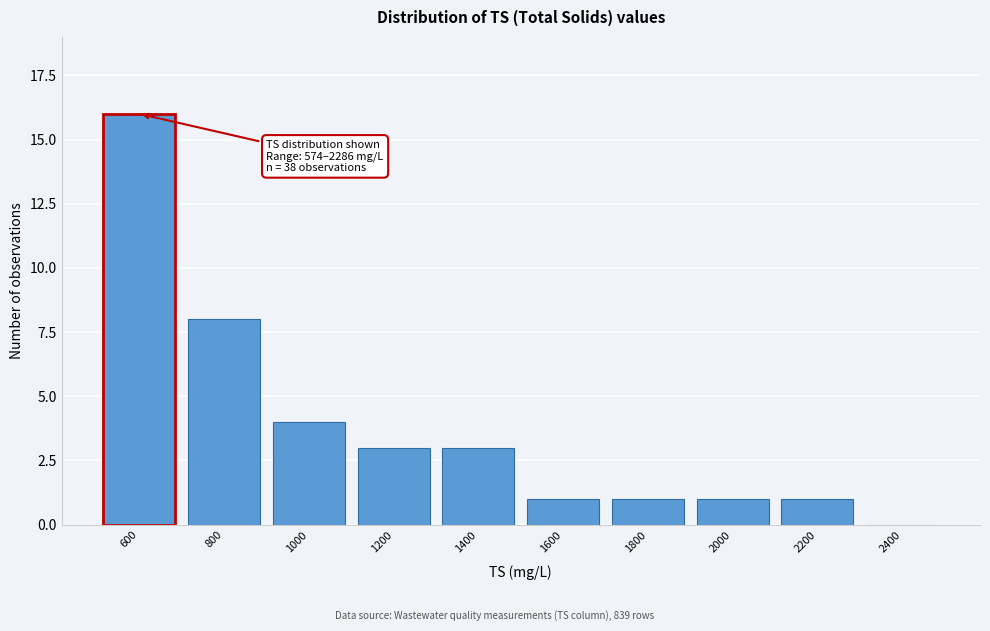

Reading left to right, list all the values displayed in this chart.

600=16	800=8	1000=4	1200=3	1400=3	1600=1	1800=1	2000=1	2200=1	2400=0